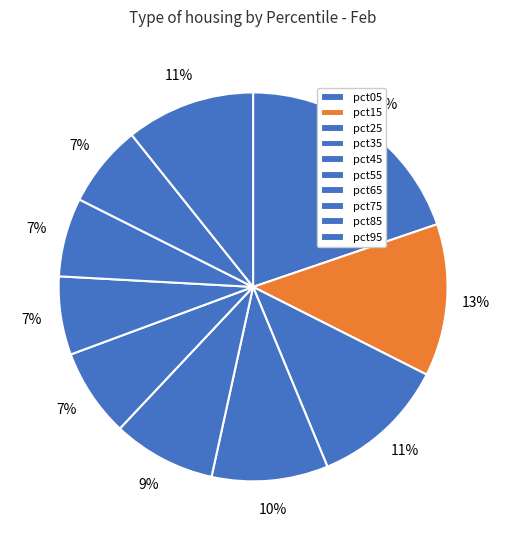

Is there a majority slice in this chart?

No